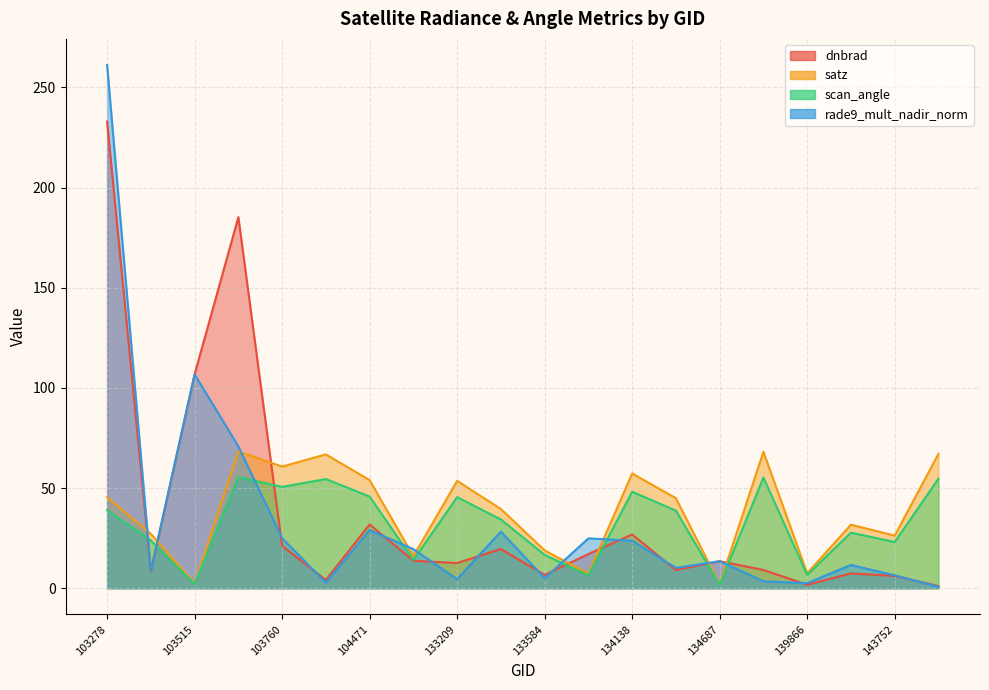

What is the average value of the scan_angle series?

32.2